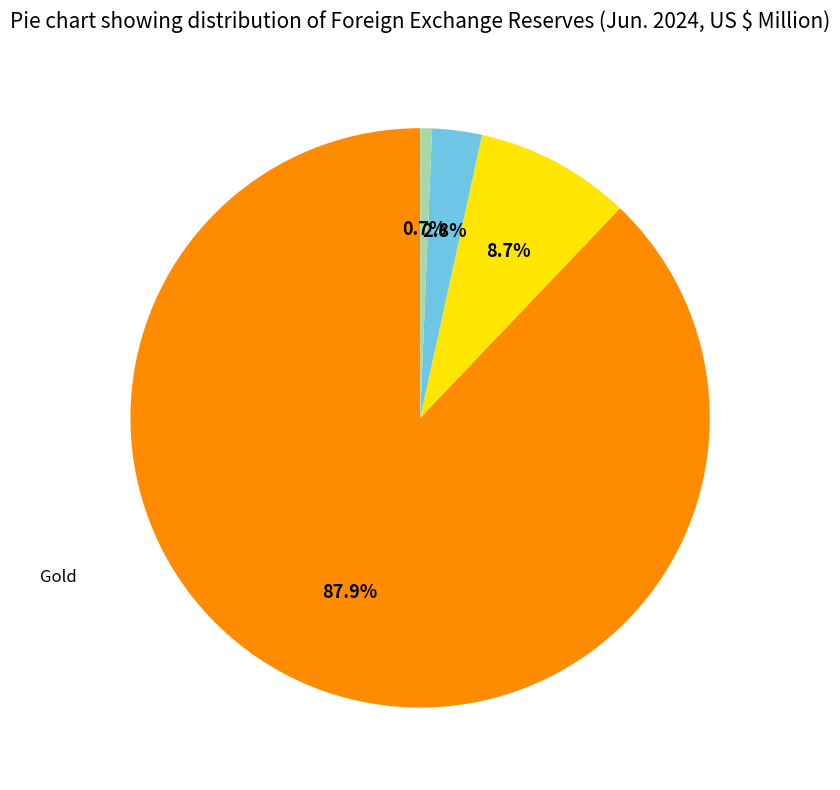

Is there any slice that represents more than half of the pie?

Yes